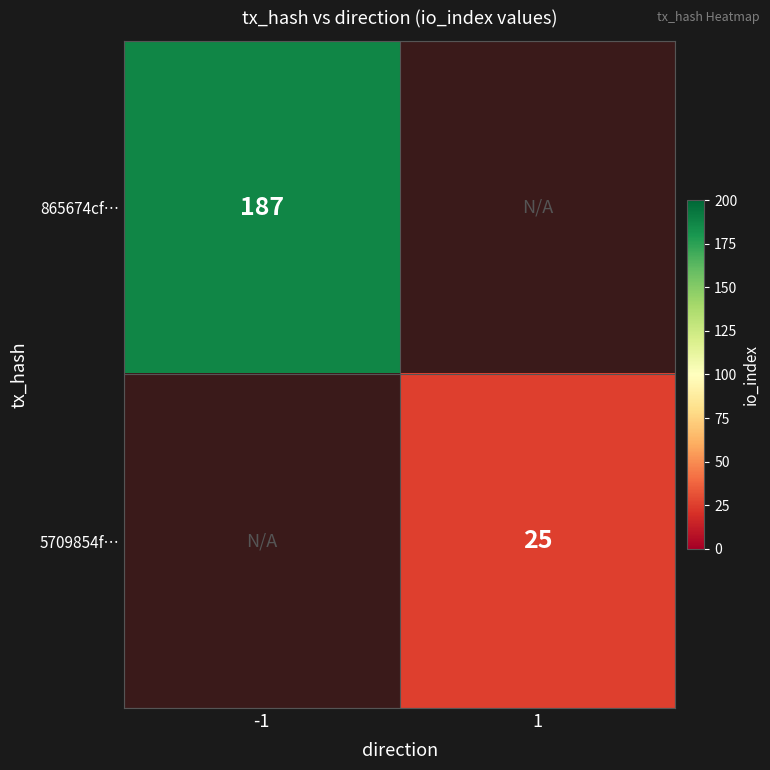

True or false: 5709854f… has a value of 25 at 1.

True